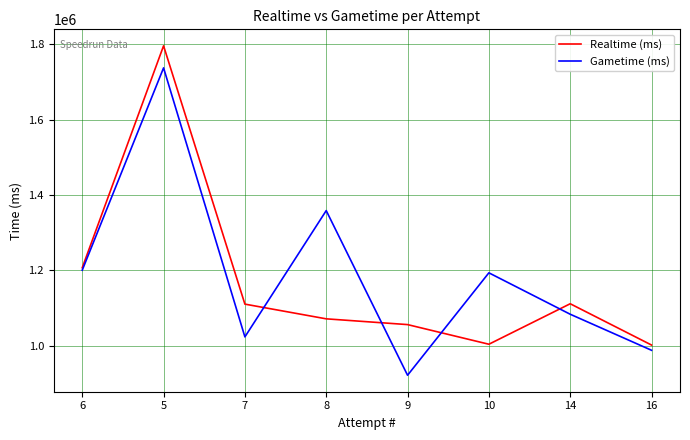

True or false: Gametime (ms) has more than 0 interior local peaks.

True